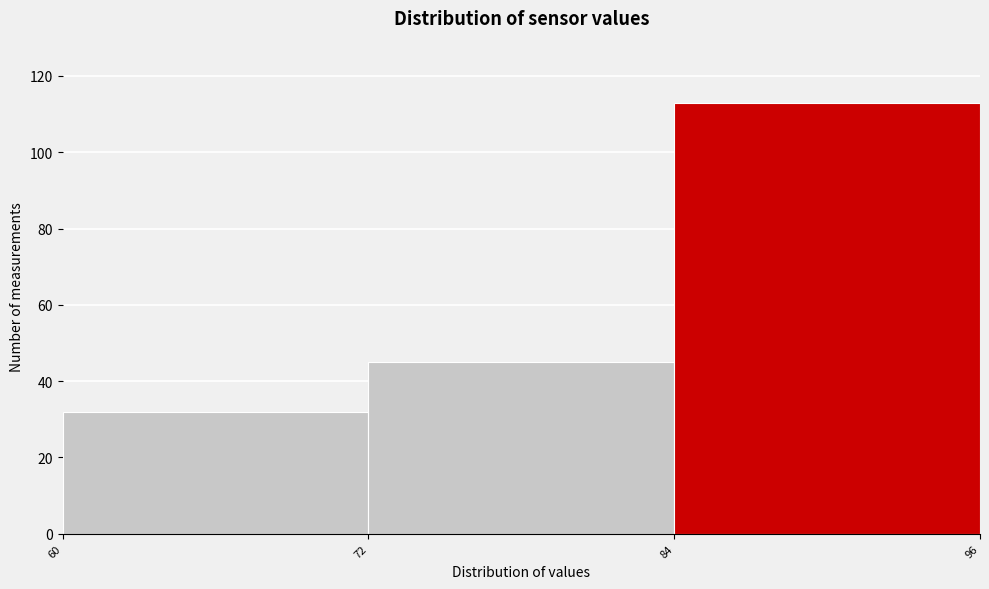

How tall is the bar that spans 60 to 72 on the x-axis? The values are not printed on the chart, so give them approximately, as read against the axis.

32